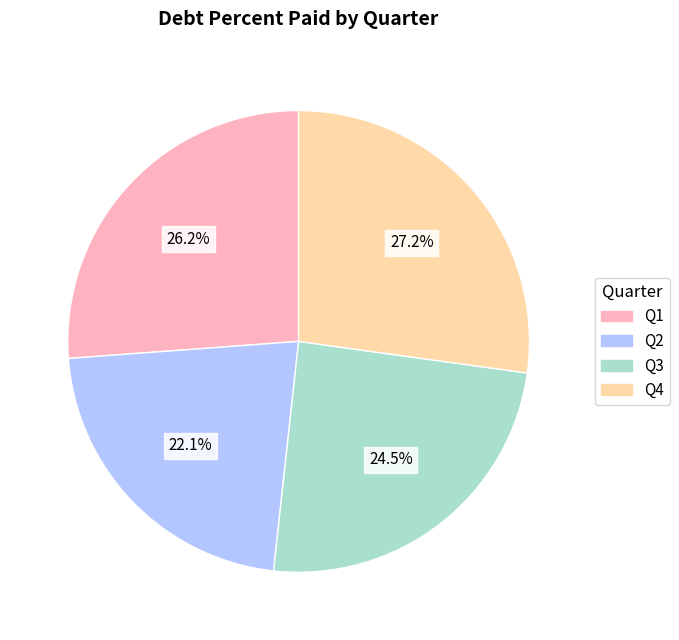

Rank the categories by value from lowest to highest.

Q2, Q3, Q1, Q4